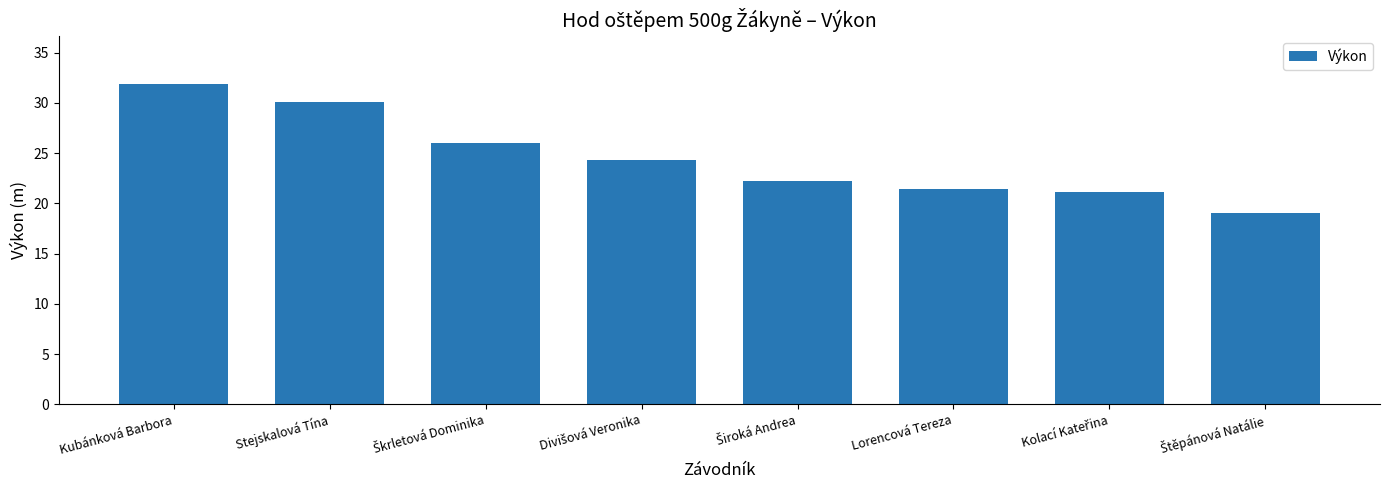

How many distinct data groups are displayed?

1